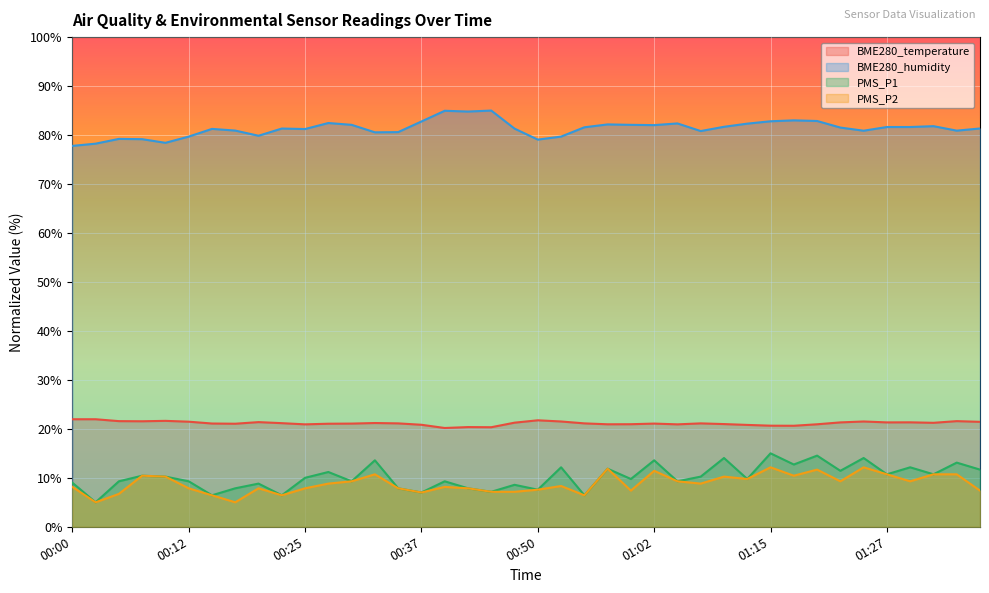

What is the difference between the highest and lowest values at 00:37?

75.8